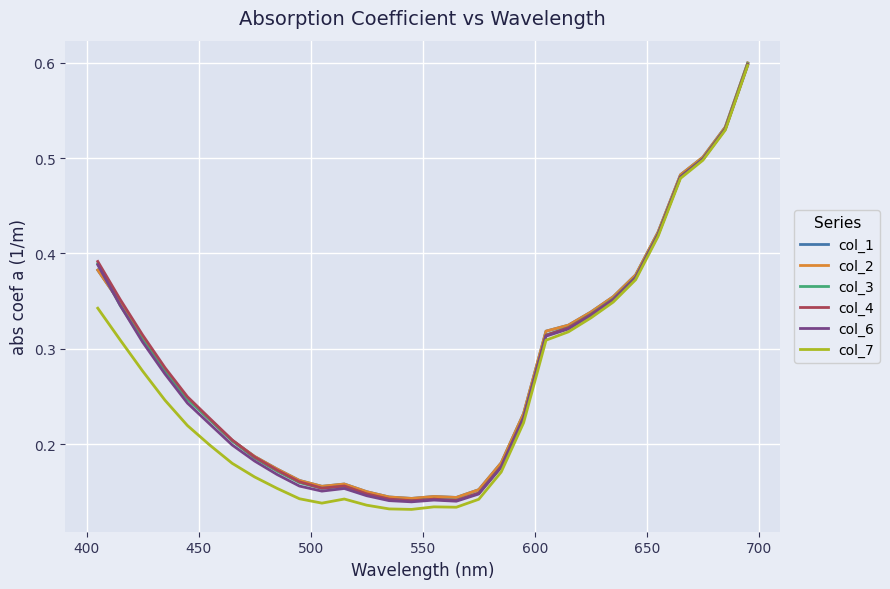

In col_2, how many points are lower than both neighbors (excluding endpoints)?

3